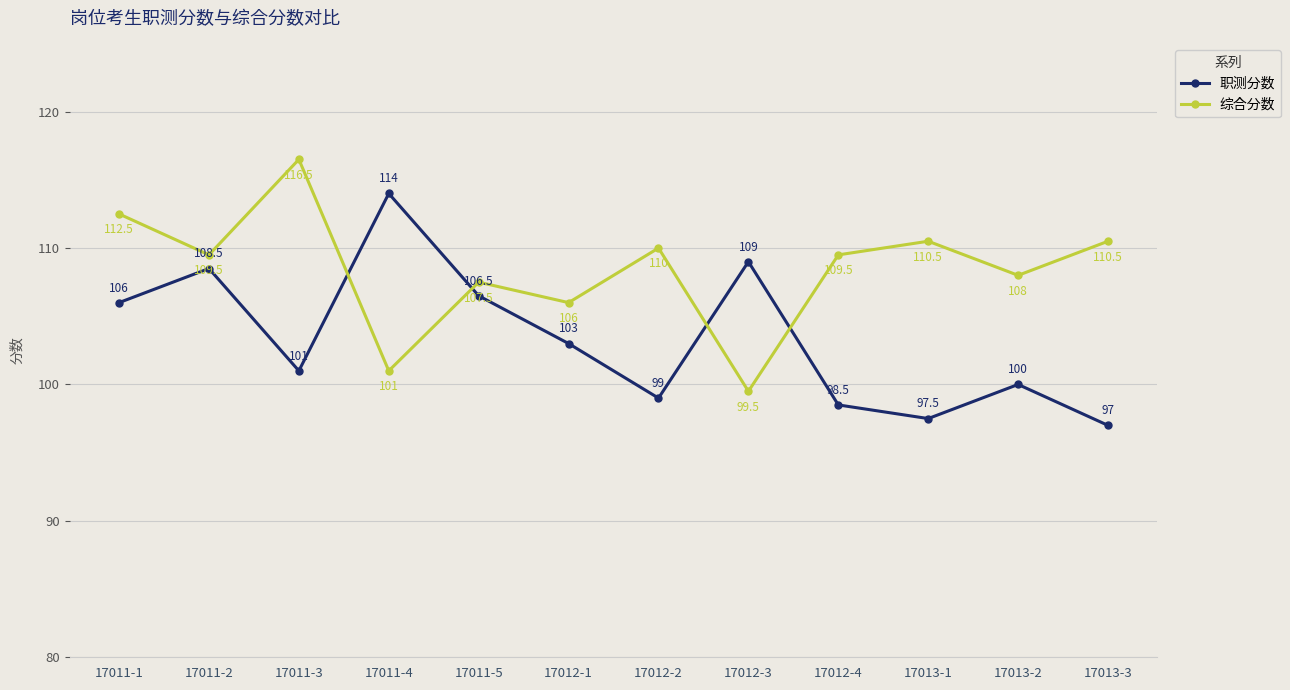

Does the chart have visible grid lines?

Yes